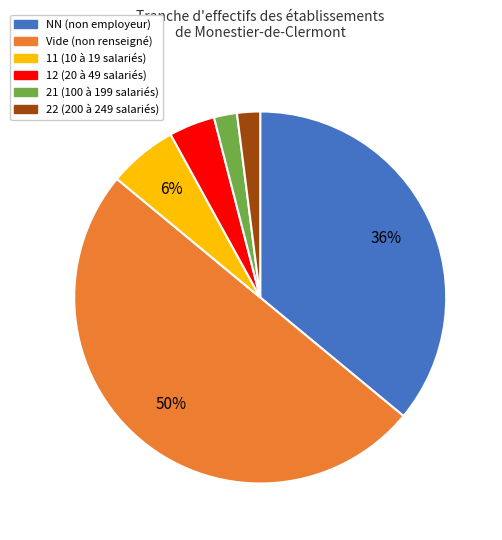

Count the number of slices in the pie.

6